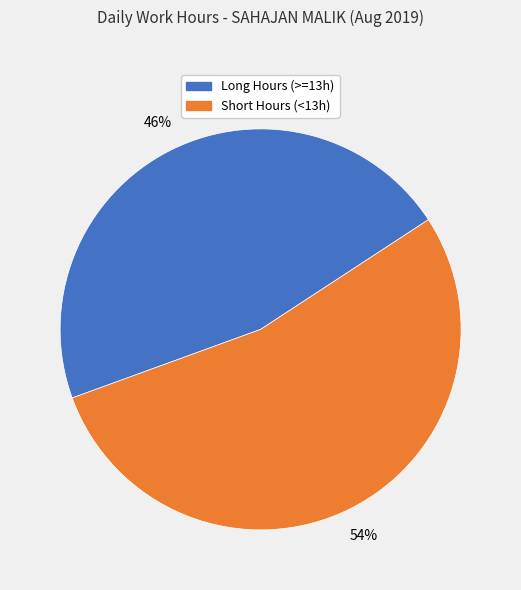

To the nearest percent, what is the average slice percentage?

50%